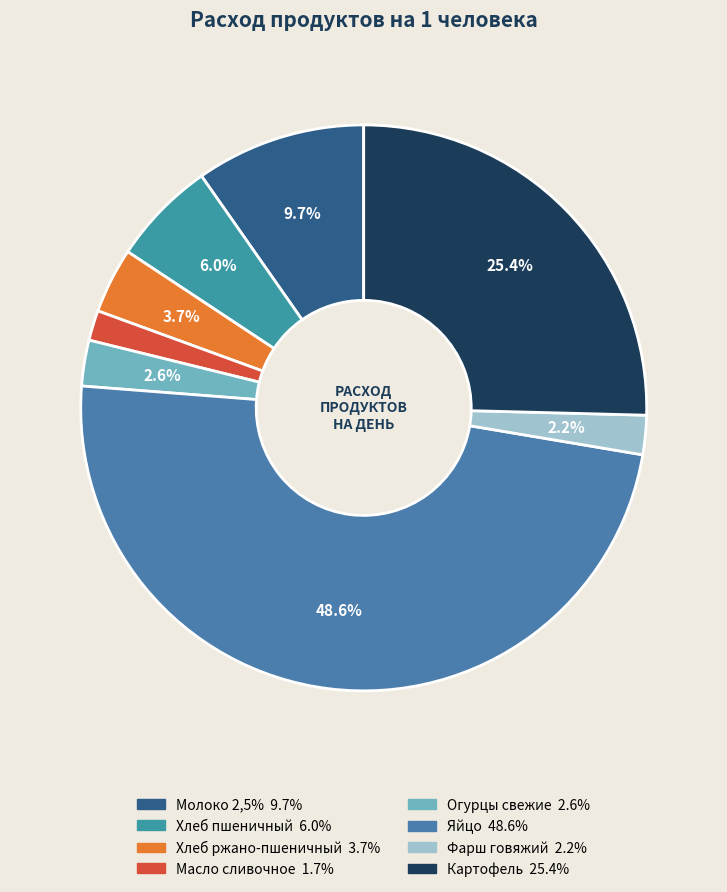

Is it true that Яйцо is 62% of the pie?

False